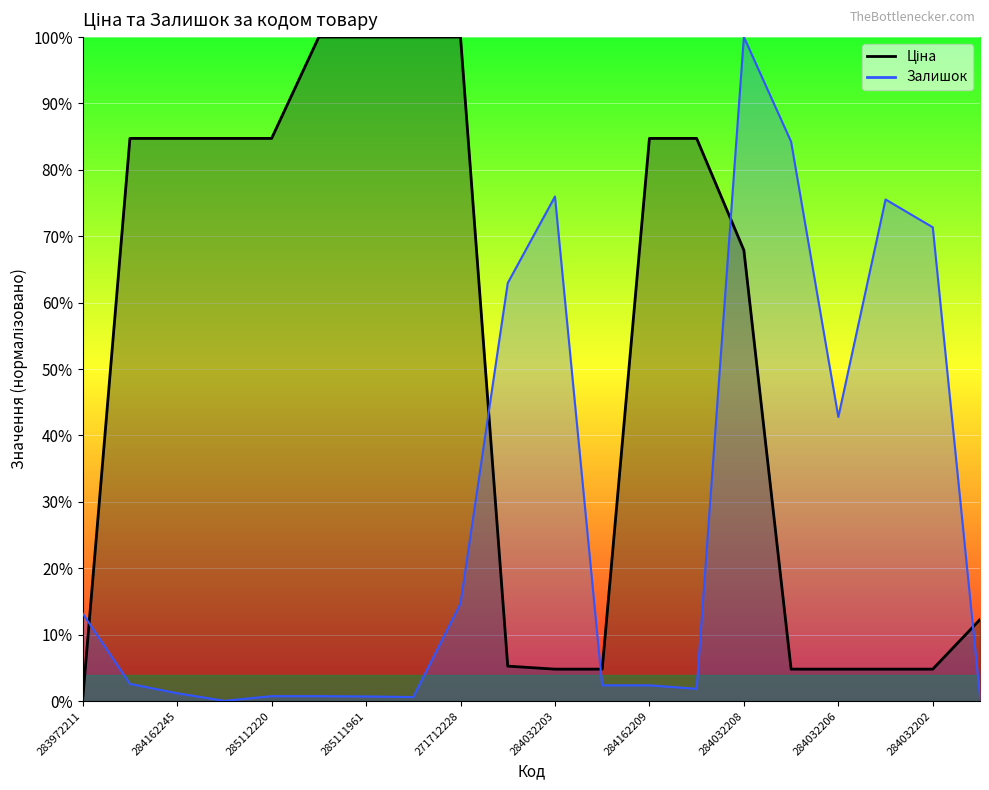

Reading left to right, extract all data points from this chart.

Ціна: 283972211=0.0	284162248=0.8	284162245=0.8	284162244=0.8	285112220=0.8	285112217=1.0	285111961=1.0	285111912=1.0	271712228=1.0	284032204=0.1	284032203=0.0	284162210=0.0	284162209=0.8	284392211=0.8	284032208=0.7	284032207=0.0	284032206=0.0	284032205=0.0	284032202=0.0	24221099=0.1
Залишок: 283972211=0.1	284162248=0.0	284162245=0.0	284162244=0.0	285112220=0.0	285112217=0.0	285111961=0.0	285111912=0.0	271712228=0.1	284032204=0.6	284032203=0.8	284162210=0.0	284162209=0.0	284392211=0.0	284032208=1.0	284032207=0.8	284032206=0.4	284032205=0.8	284032202=0.7	24221099=0.0